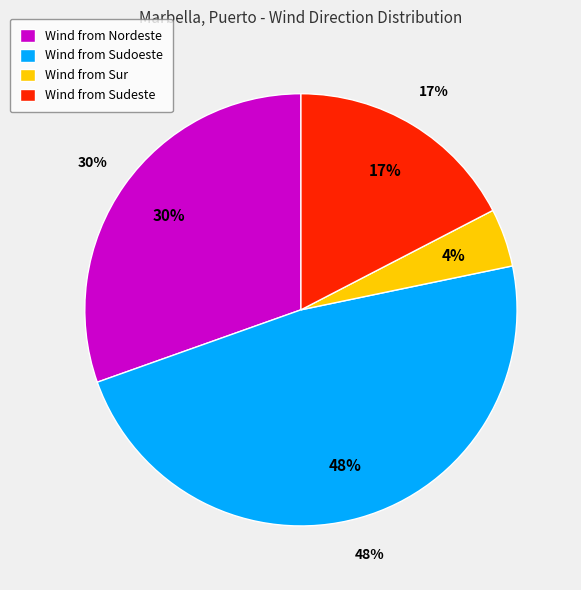

To the nearest percent, what is the combined percentage of Sur and Nordeste?

35%